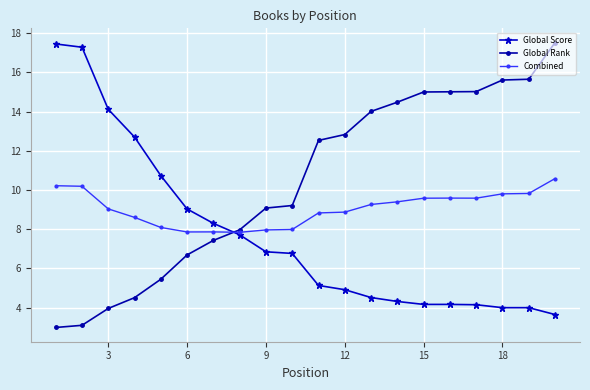

List the series in order of their overall mean, highest first.

Global Rank, Combined, Global Score